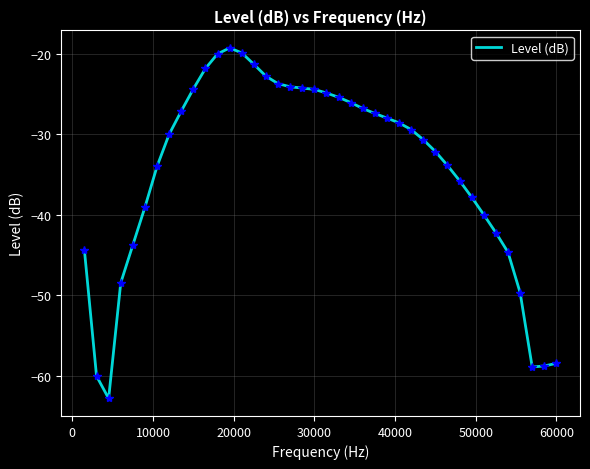

What is the smallest value displayed?

-62.8